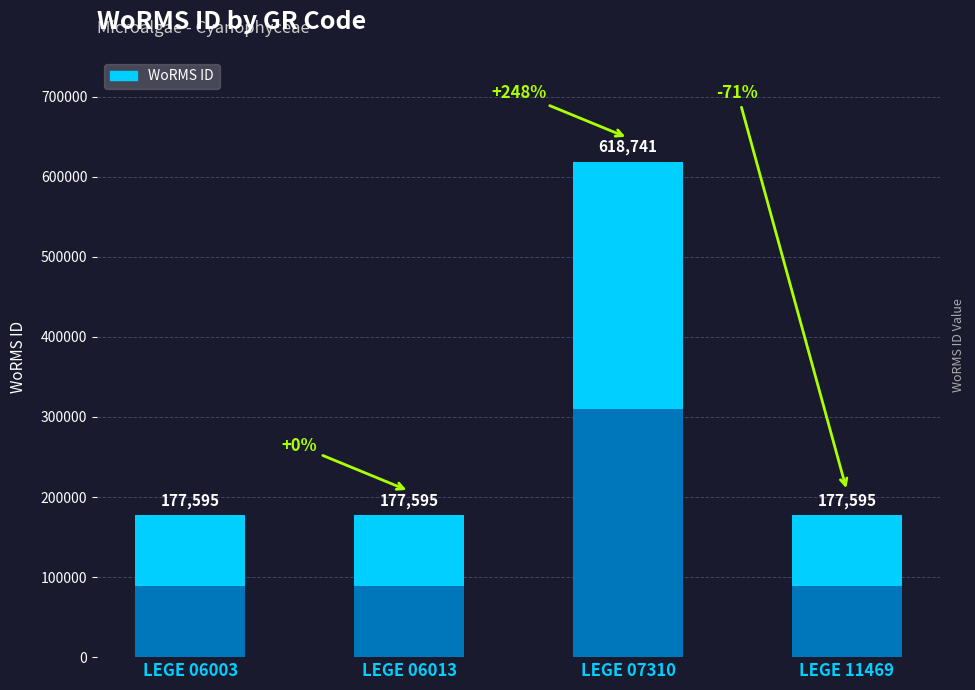

Which has a higher value, LEGE 11469 or LEGE 07310?

LEGE 07310